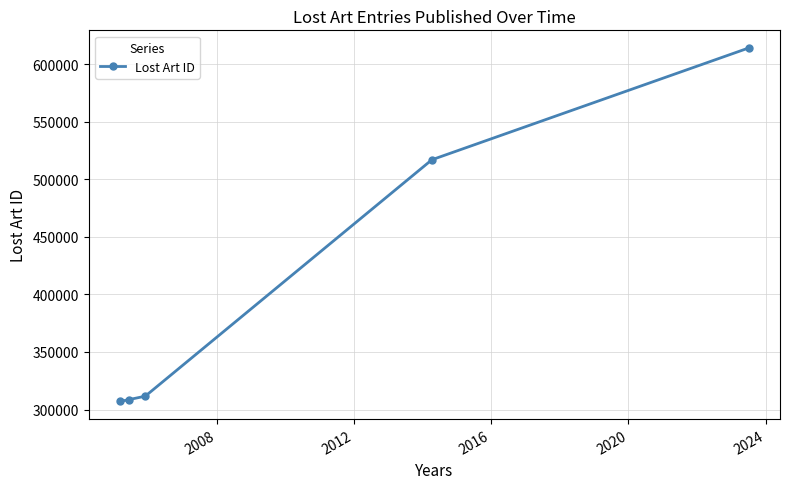

What is the value of the 5th point from the left?

614075